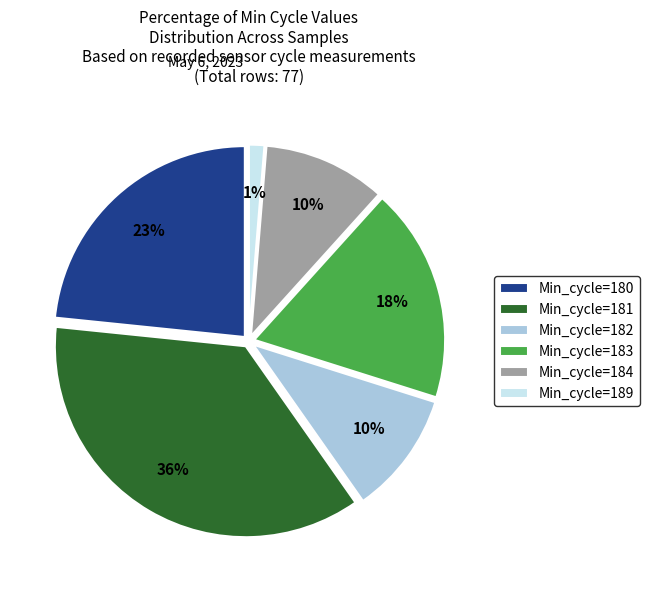

To the nearest percent, what percentage of the pie is Min_cycle=183?

18%